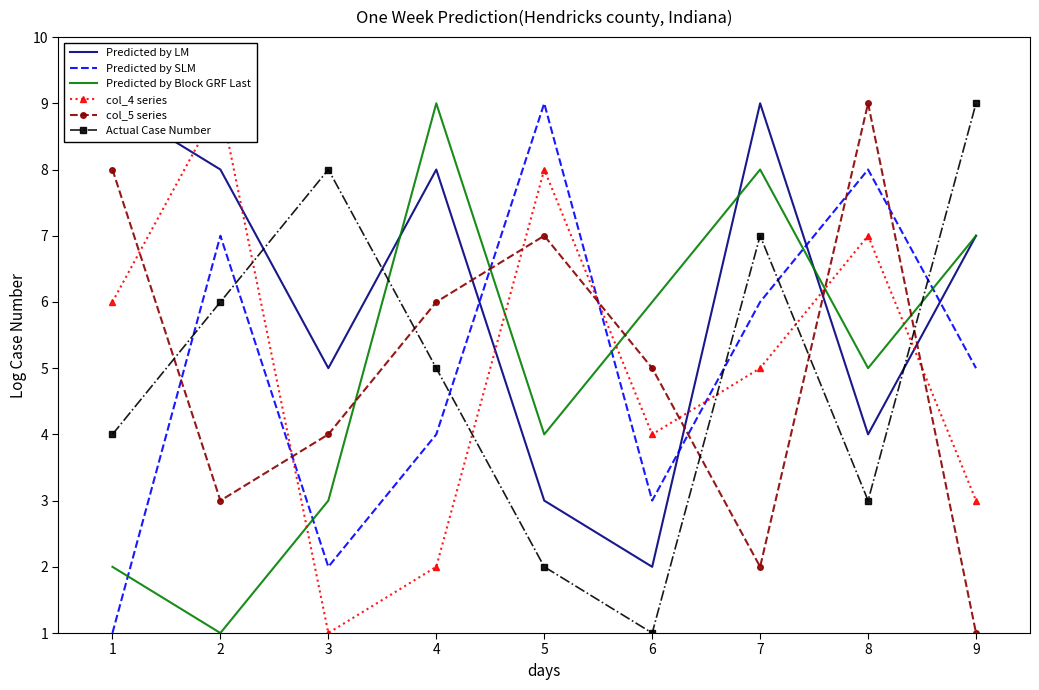

Is the value of Predicted by Block GRF Last at 1 greater than the value of col_5 series at 2?

No